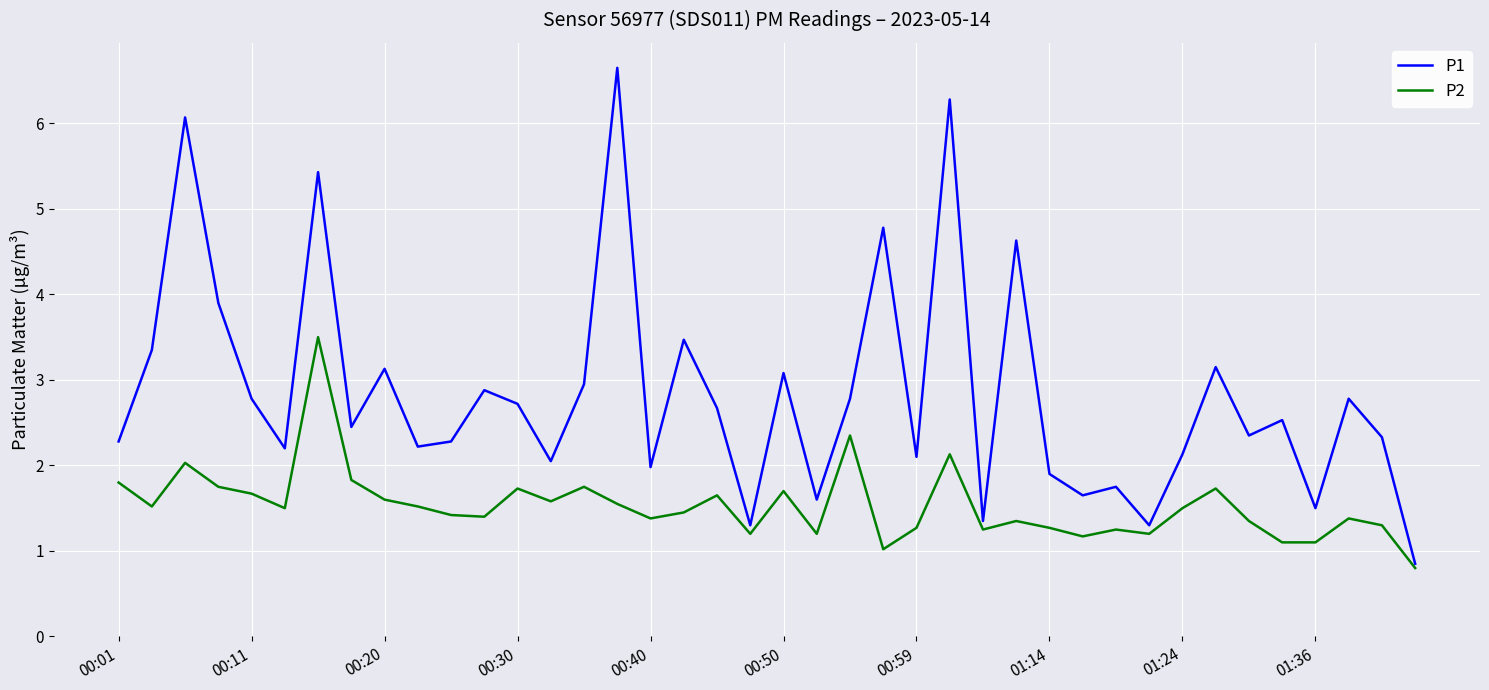

What is the greatest value displayed?

6.7